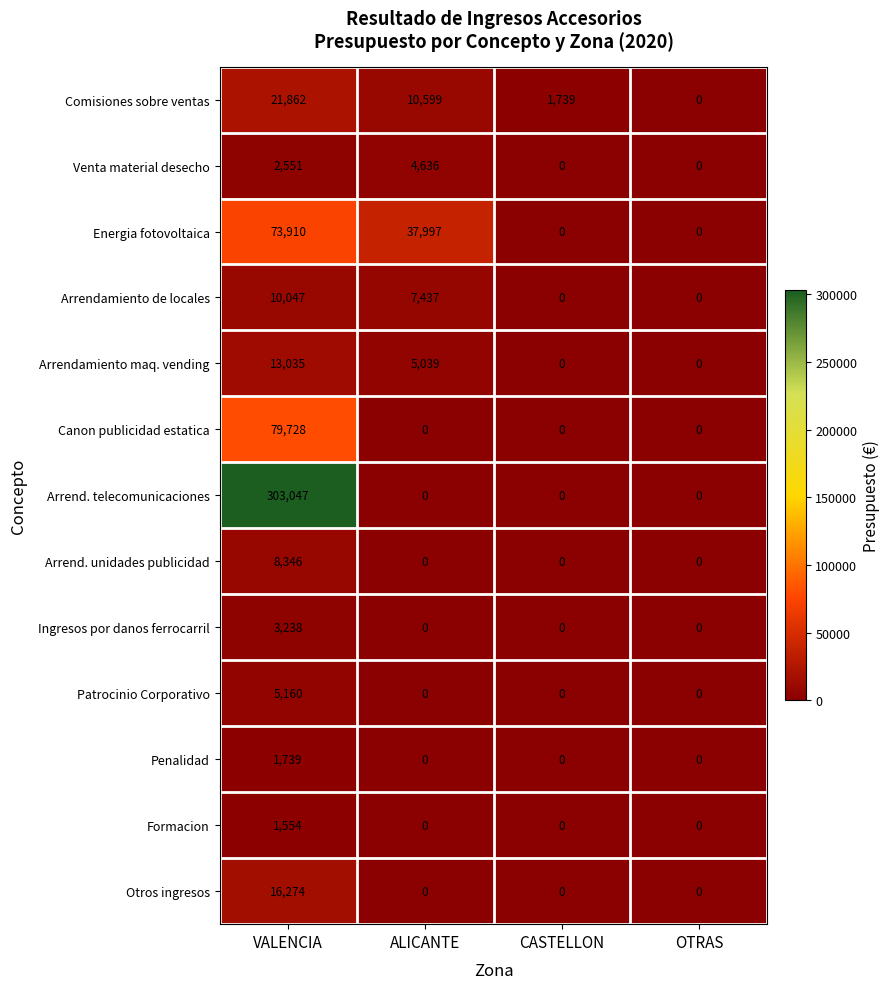

True or false: Arrend. telecomunicaciones has a value of 0 at ALICANTE.

True